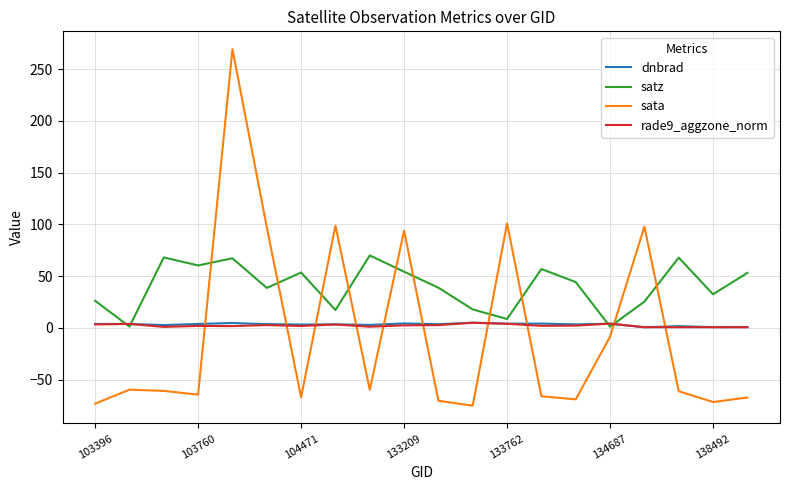

Which series has the largest total across all categories?

satz